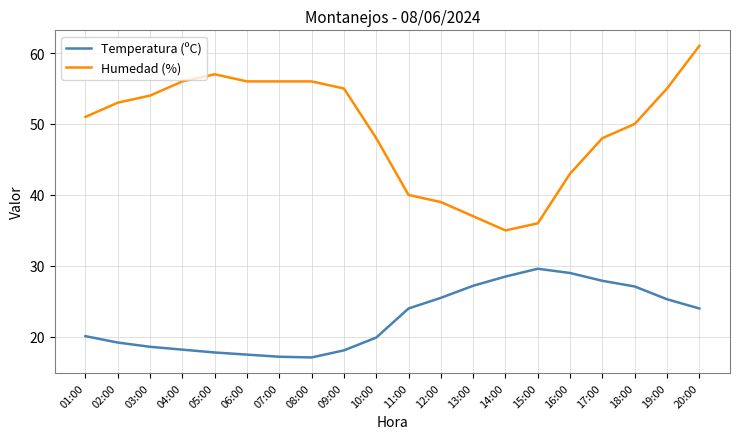

Is the value of Humedad (%) at 02:00 greater than the value of Temperatura (ºC) at 12:00?

Yes